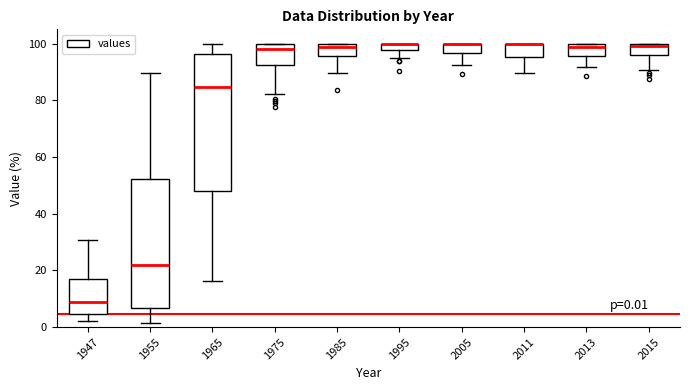

Which box is the tallest, from its lower edge to its upper edge?

1965